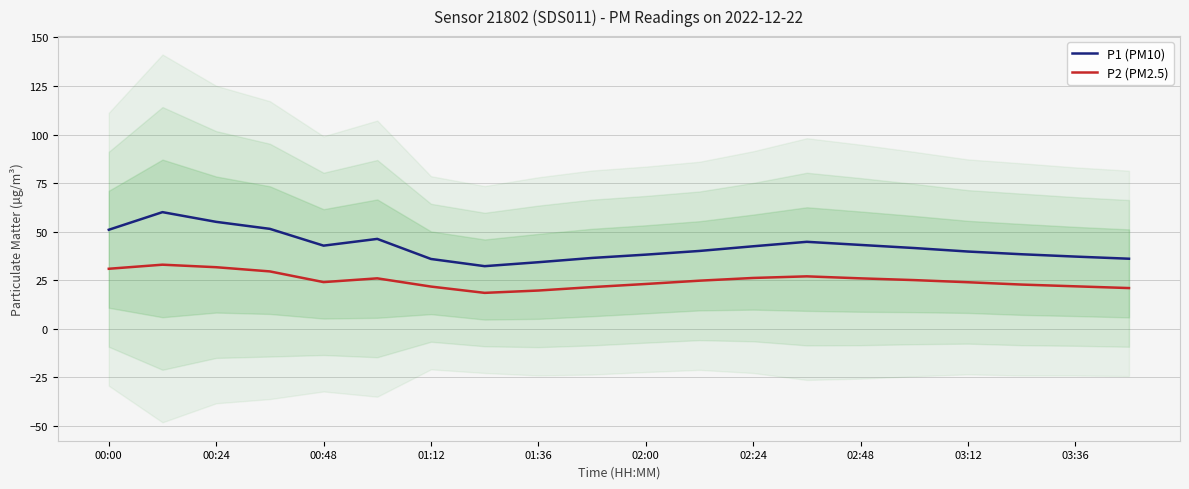

What is the highest value of the P1 (PM10) series?

60.1